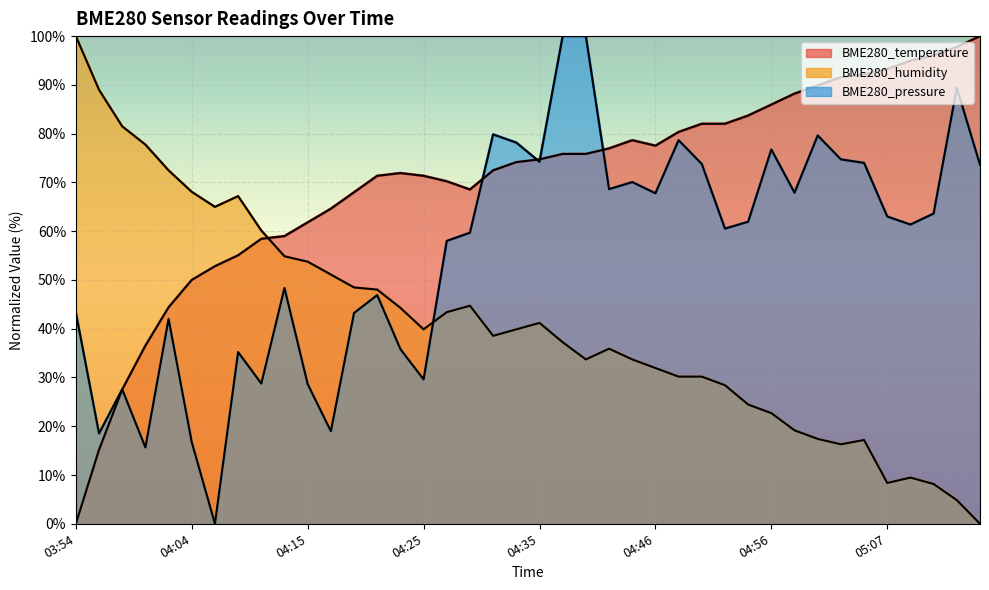

True or false: BME280_temperature and BME280_humidity cross at least once.

True